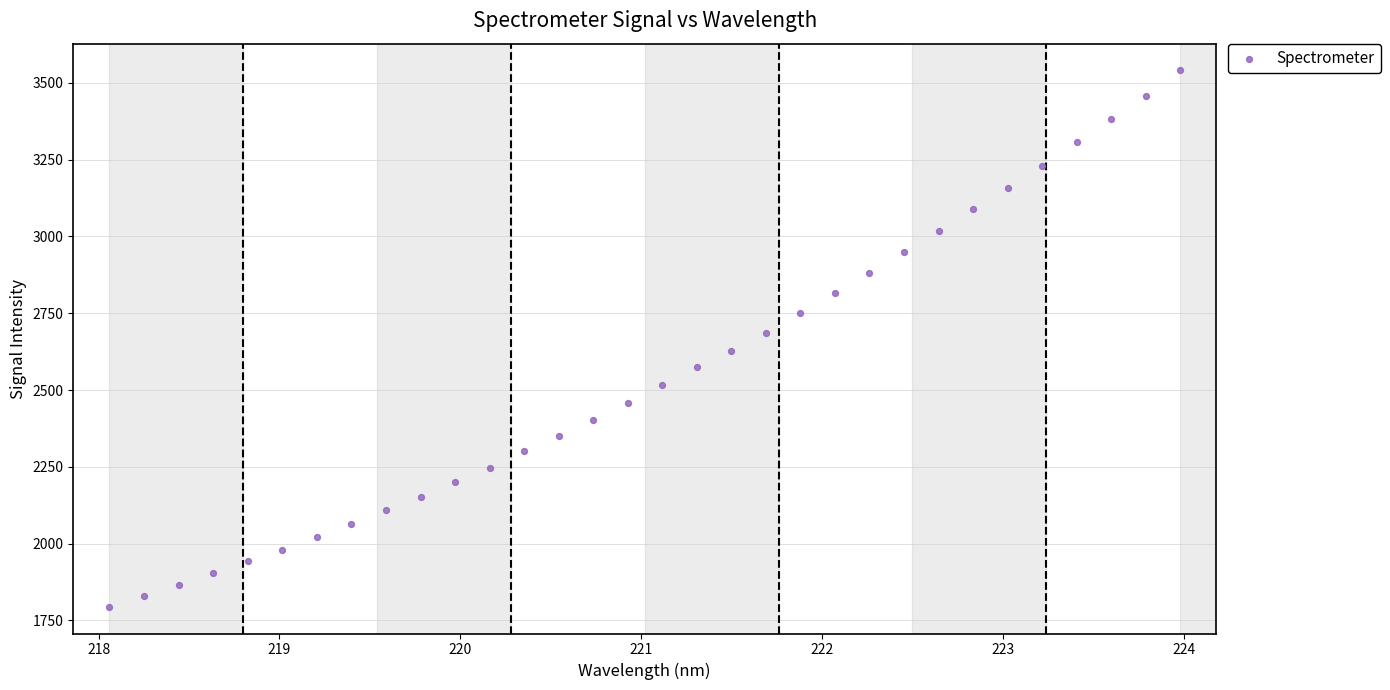

What is the range of X values (max minus min)?

5.9